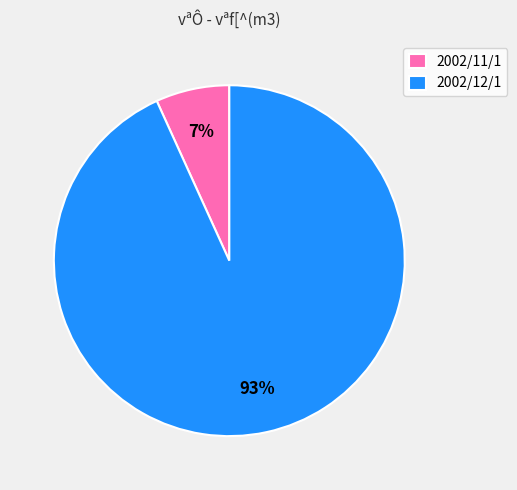

Which slice is the smallest?

2002/11/1